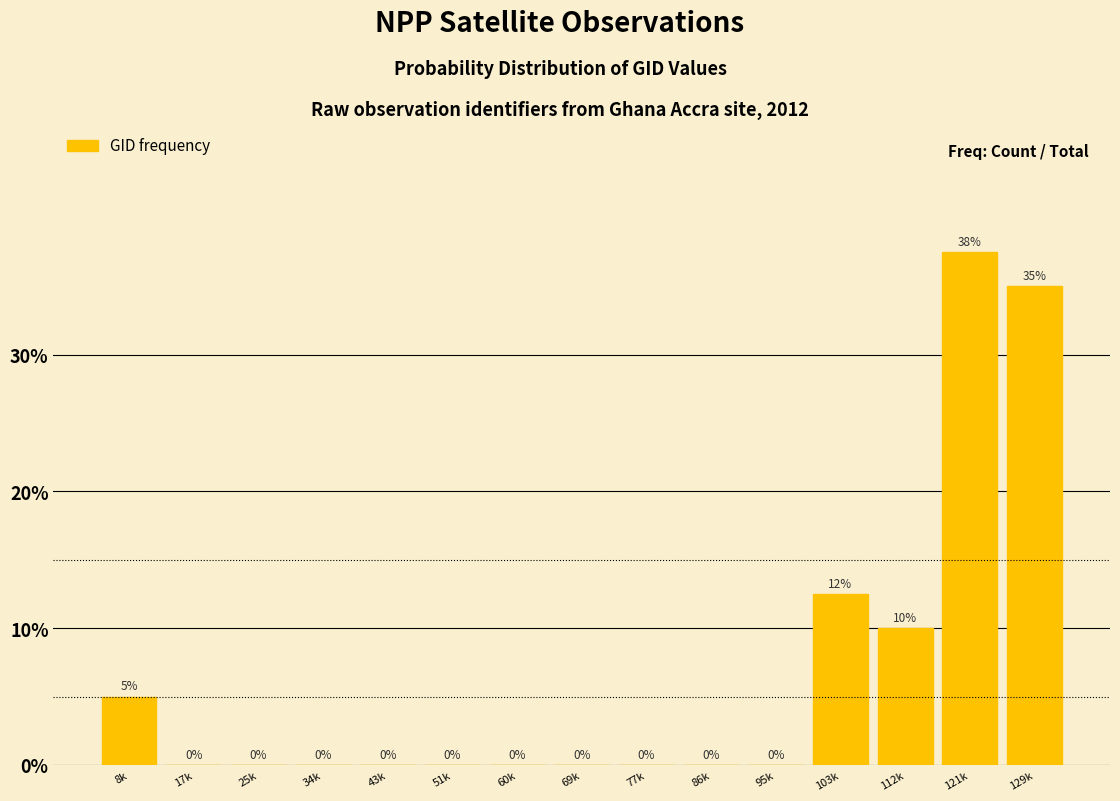

What is the greatest value displayed?

37.5